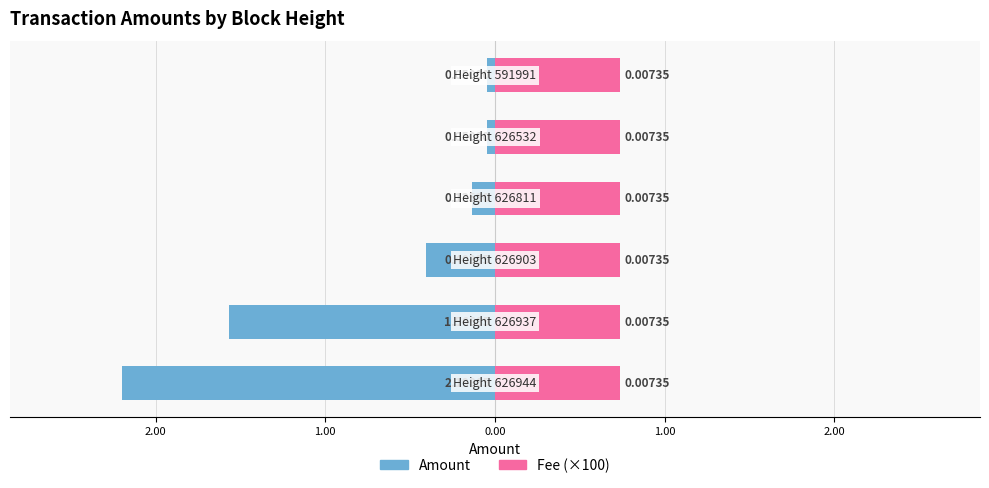

Count the number of data series in this chart.

2